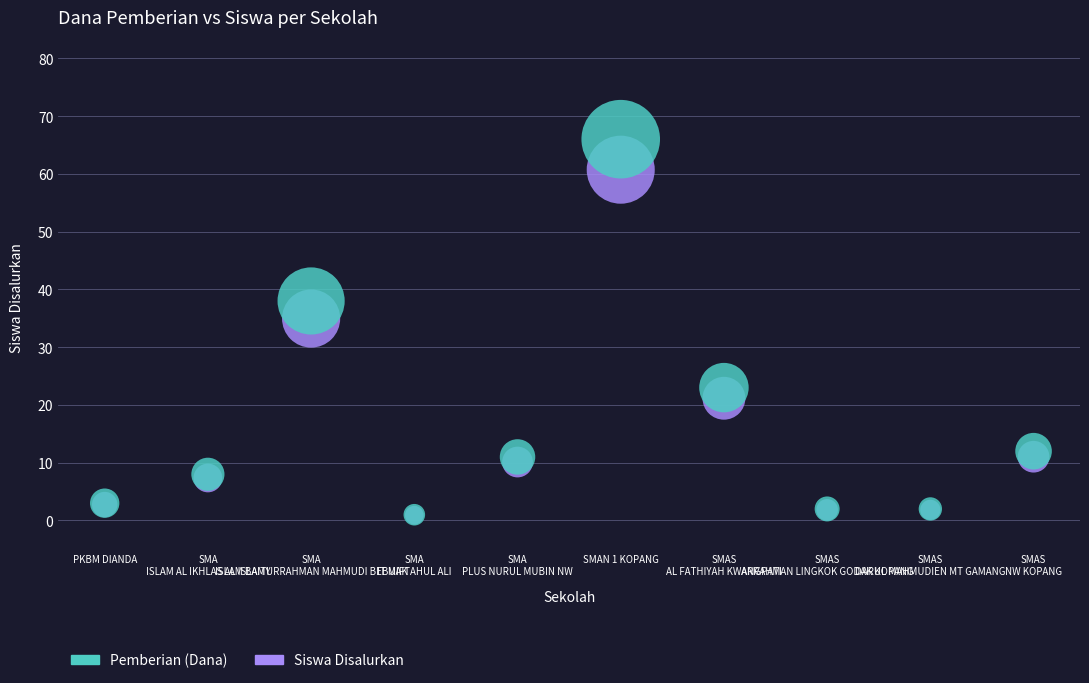

Which series reaches the maximum Y coordinate?

Pemberian (Dana)